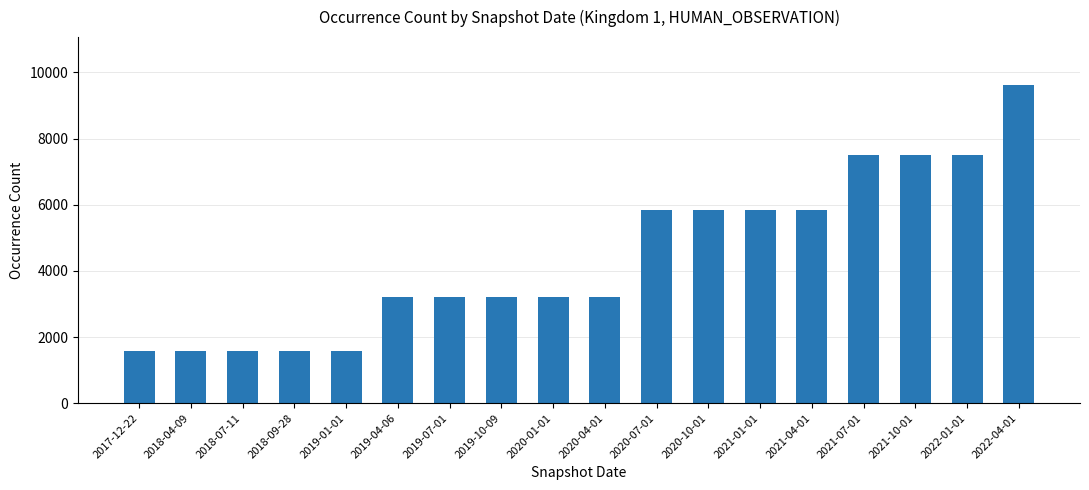

What is the minimum value shown in the chart?

1568